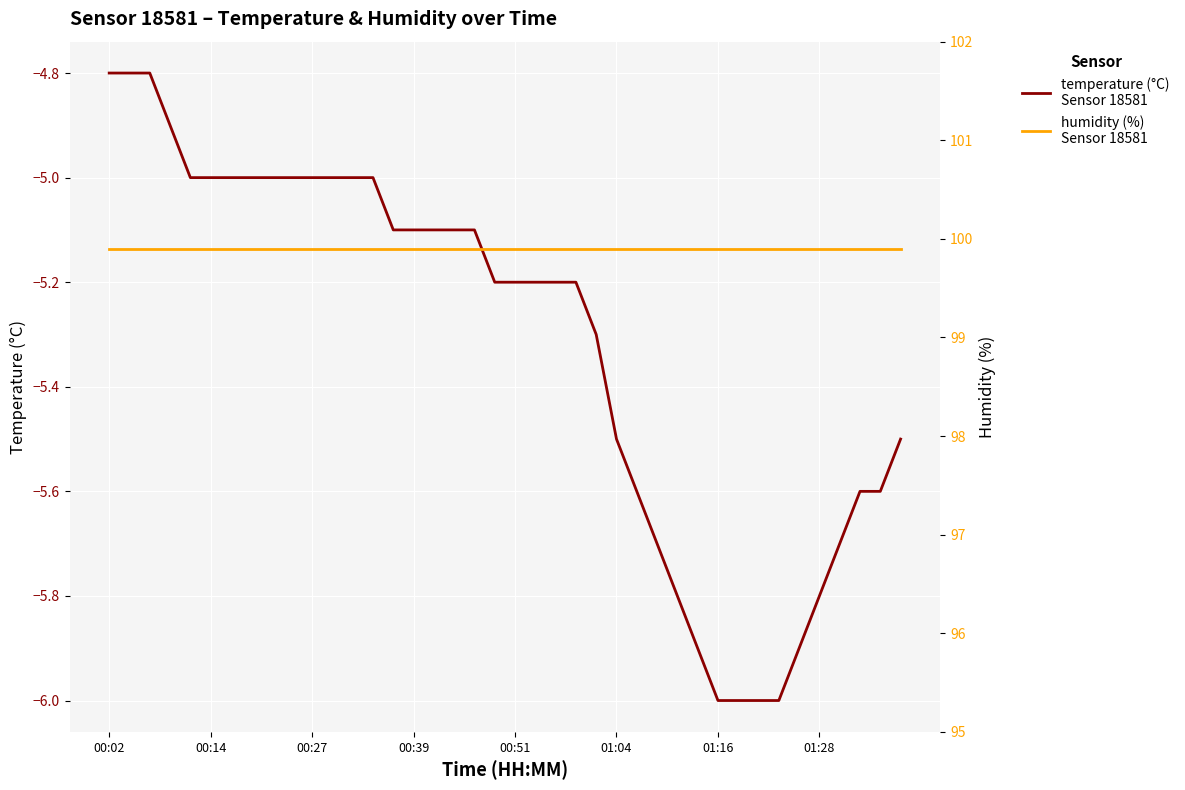

What is the label of the 1st point from the left?

00:02